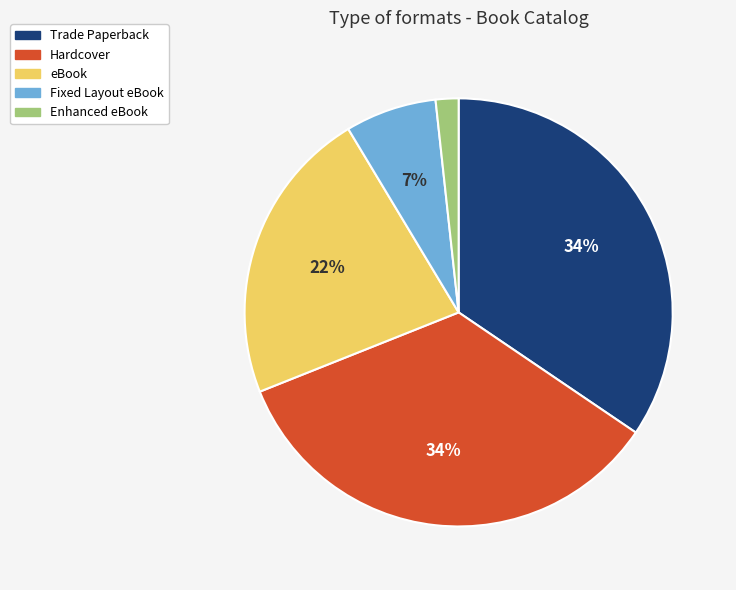

How many slices are in this pie chart?

5